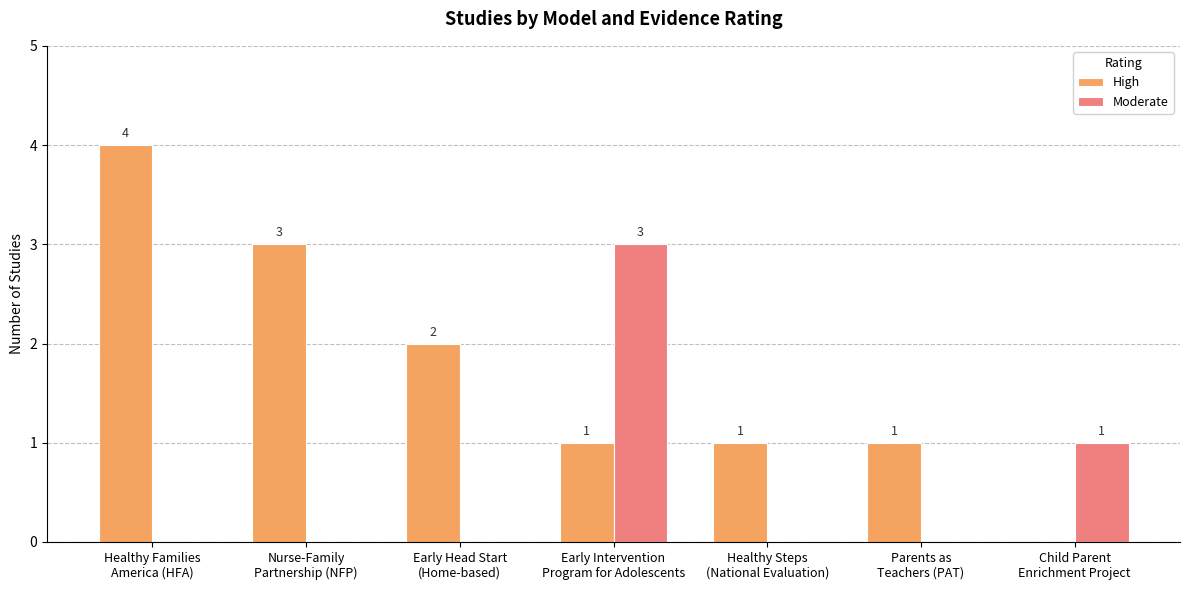

How many Moderate values are between 0 and 1?

6